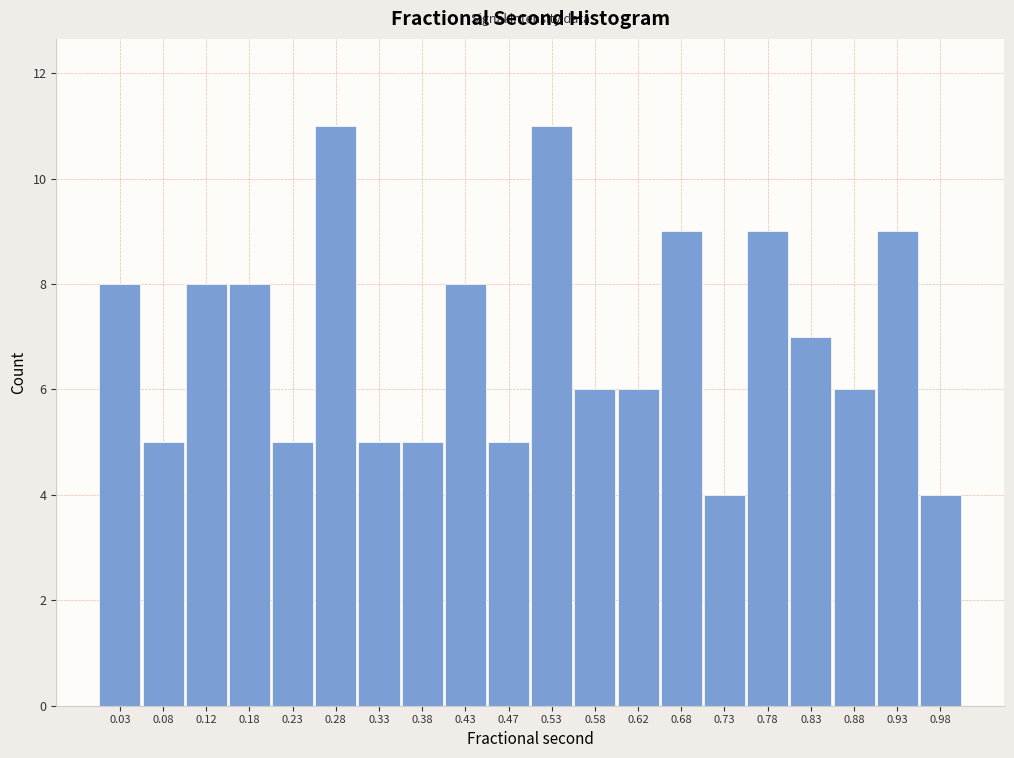

What is the height of the bar covering 0.95 to 1.00 on the x-axis? The values are not printed on the chart, so give them approximately, as read against the axis.

4